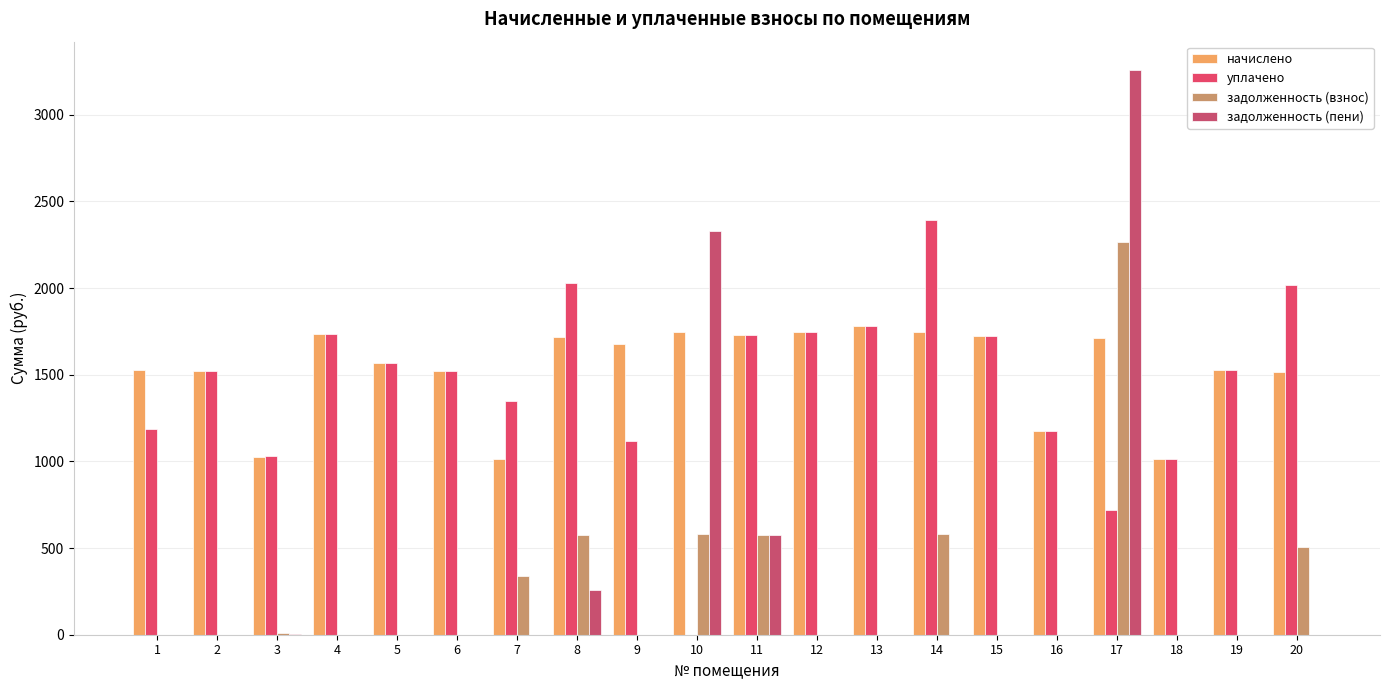

How many data points does each series have?

20